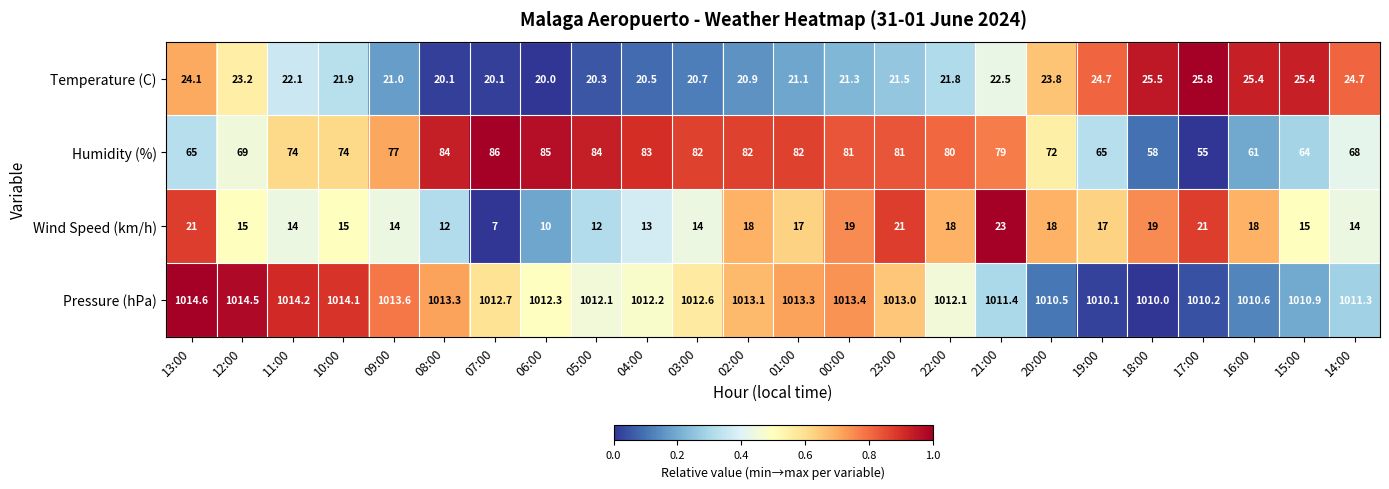

What value does the Pressure (hPa) series have at 00:00?

1013.4